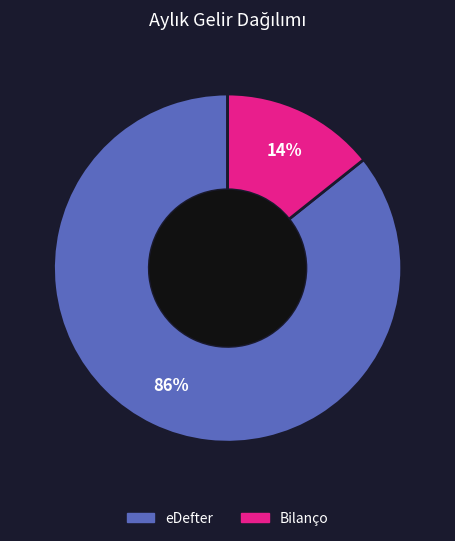

Is there any slice that represents more than half of the pie?

Yes